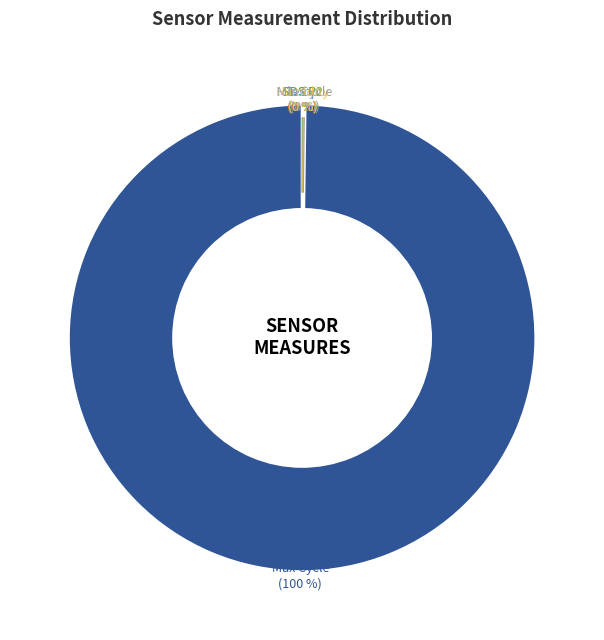

Is there any slice that represents more than half of the pie?

Yes